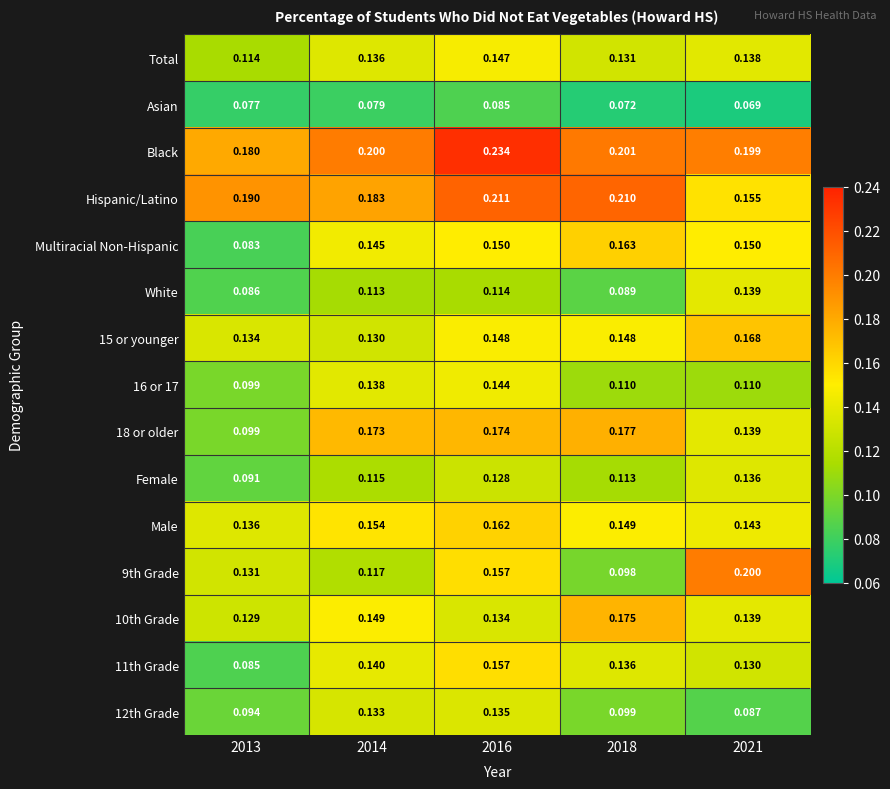

Which series has the largest total across all categories?

Black